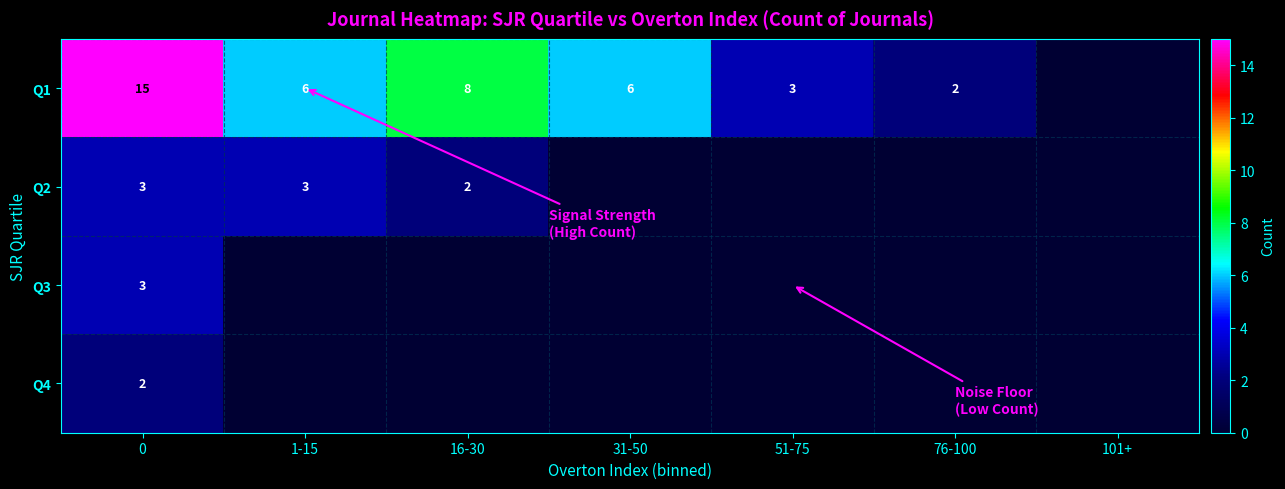

What is the difference between the Q1 values at 51-75 and 1-15?

3